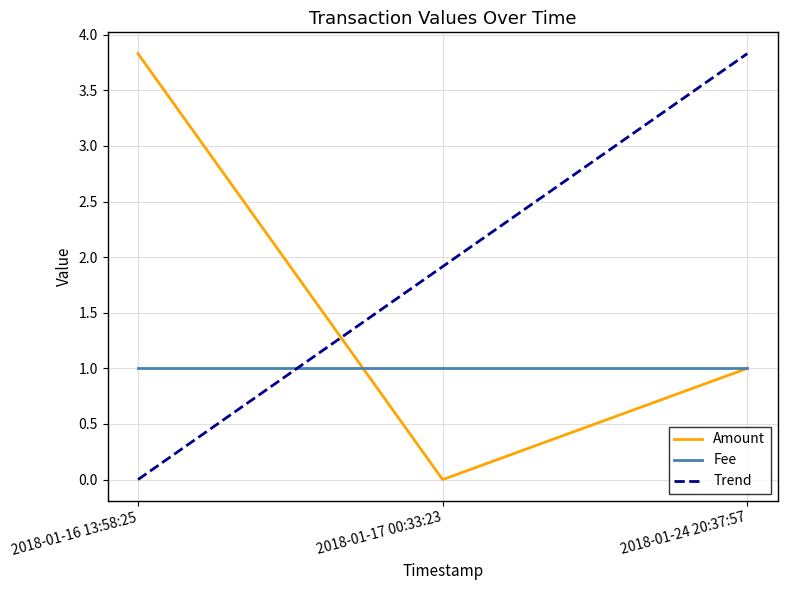

What are all the series names shown in the legend?

Amount, Fee, Trend